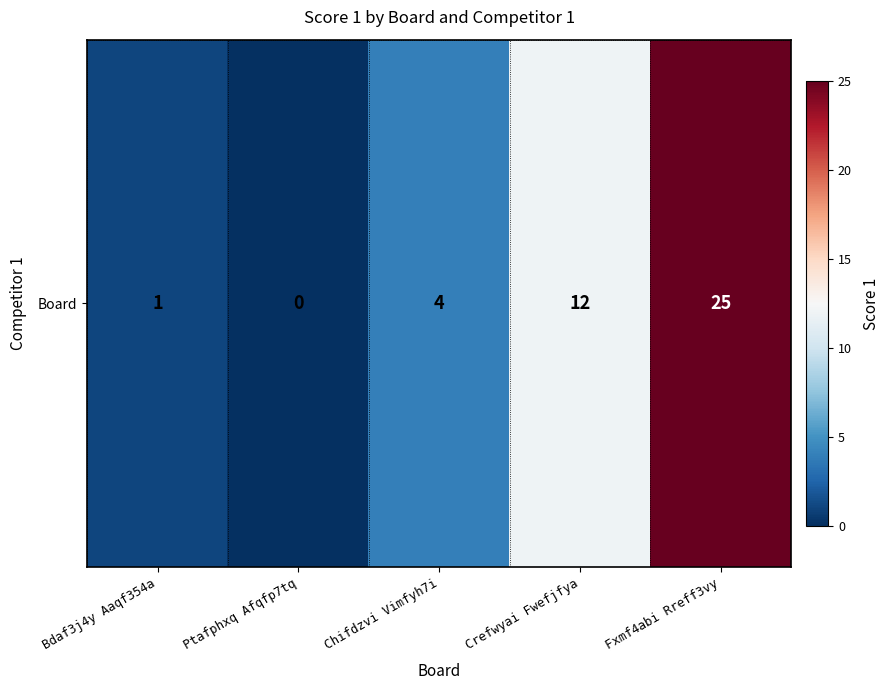

List the labels in order of value, largest first.

Fxmf4abi Rreff3vy, Crefwyai Fwefjfya, Chifdzvi Vimfyh7i, Bdaf3j4y Aaqf354a, Ptafphxq Afqfp7tq